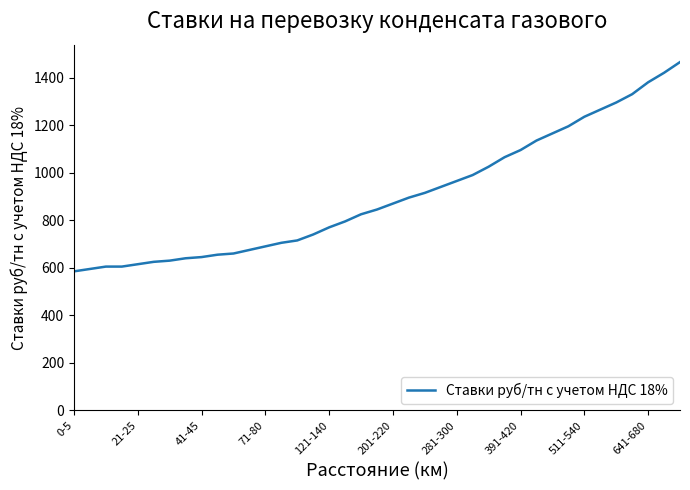

What is the average value?

904